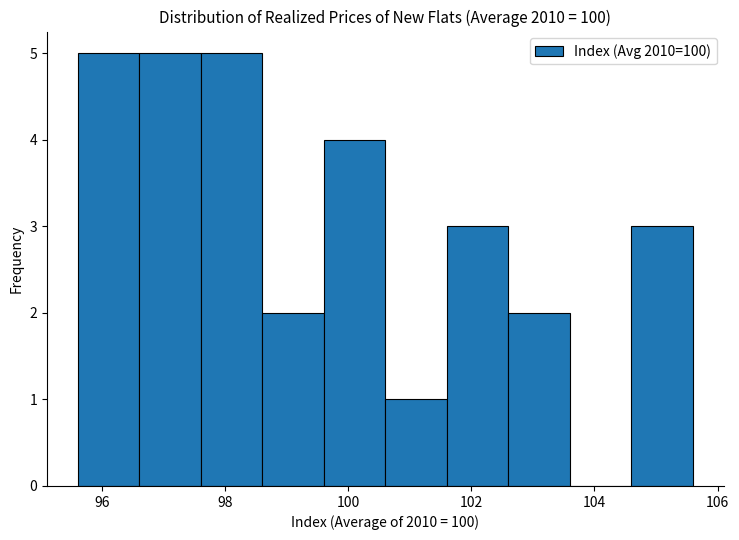

Reading left to right, transcribe this chart: for each bar, give the range it covers on the x-axis and its height. The values are not printed on the chart, so give them approximately, as read against the axis.

95.6 to 96.6: 5
96.6 to 97.6: 5
97.6 to 98.6: 5
98.6 to 99.6: 2
99.6 to 100.6: 4
100.6 to 101.6: 1
101.6 to 102.6: 3
102.6 to 103.6: 2
103.6 to 104.6: 0
104.6 to 105.6: 3